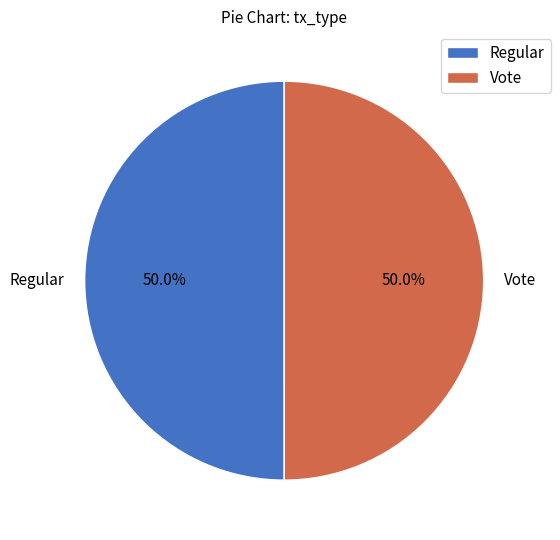

To the nearest percent, what percentage of the pie is Regular?

50%